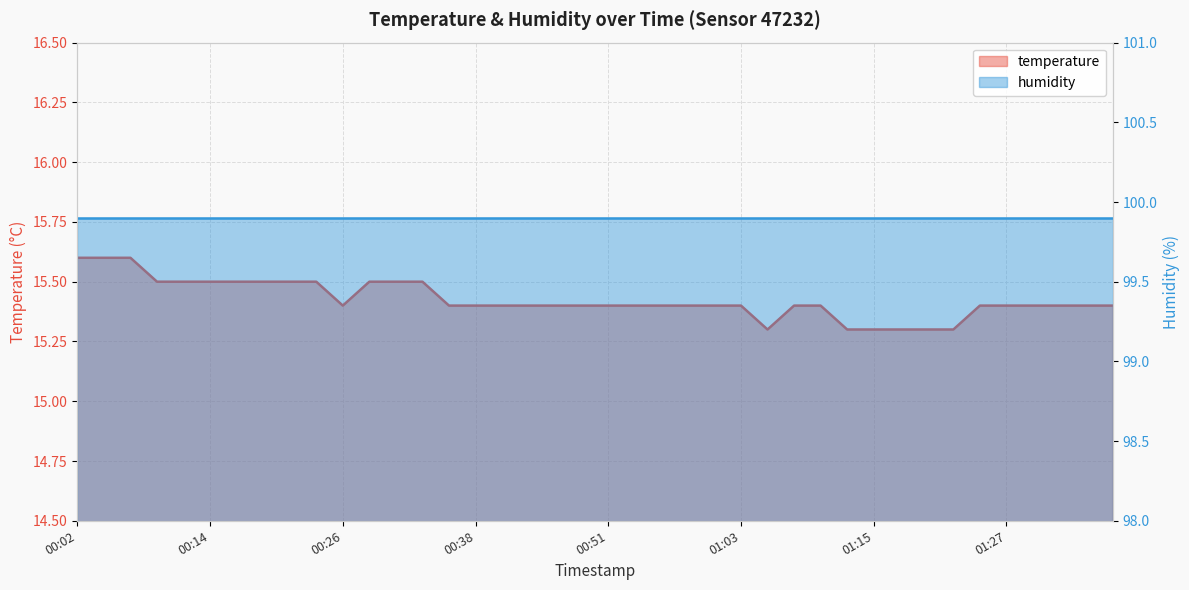

The value at 00:07 is 15.6. True or false?

True